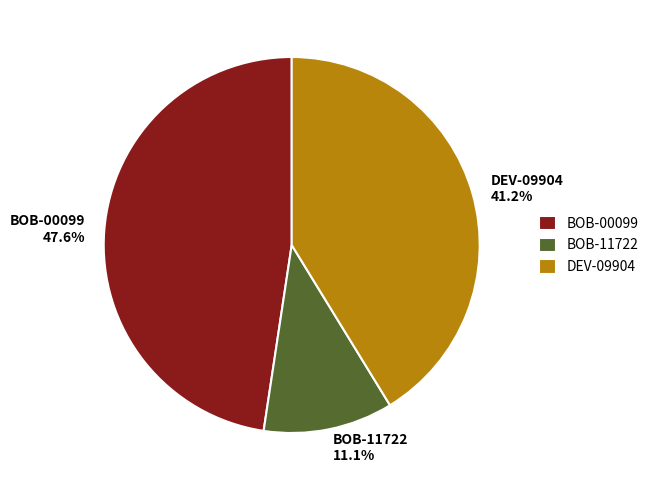

Is BOB-11722 the majority of the pie?

No